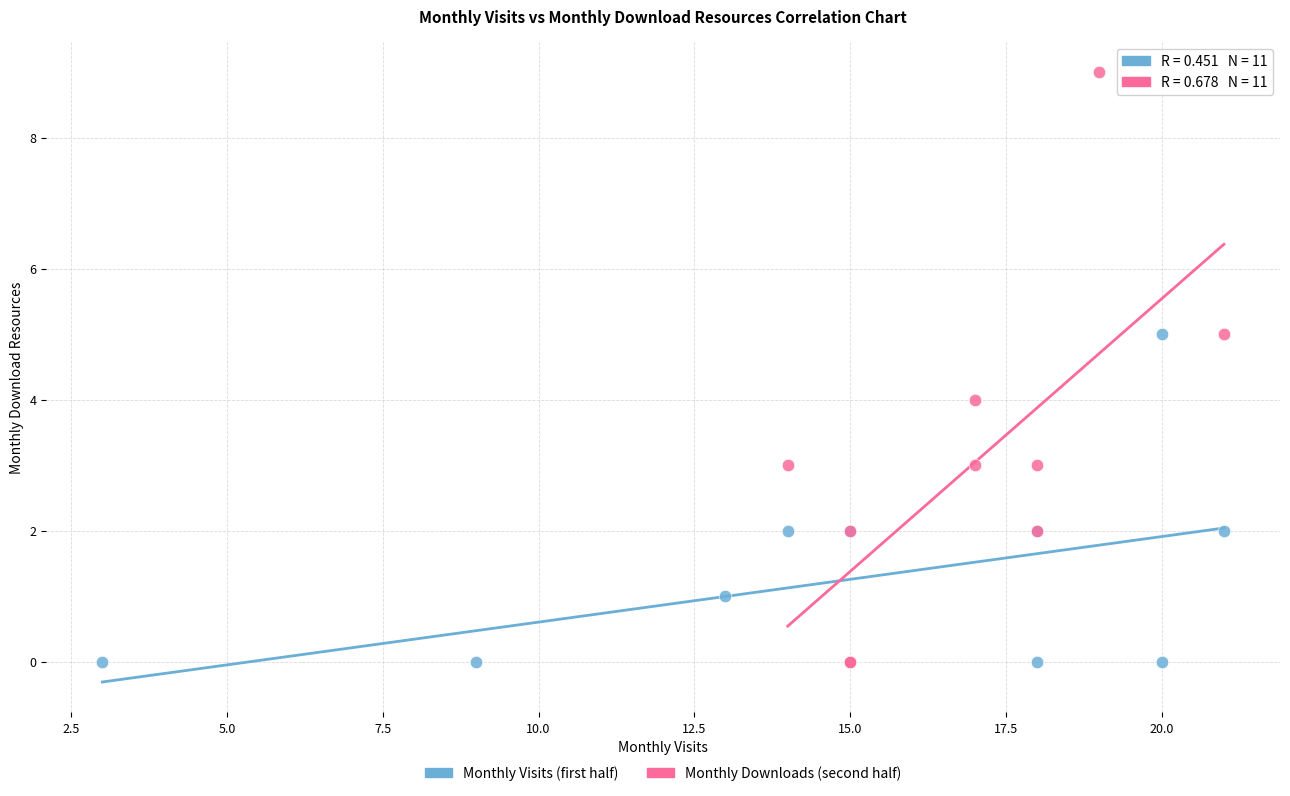

Which series reaches the maximum Y coordinate?

Monthly Downloads (second half)